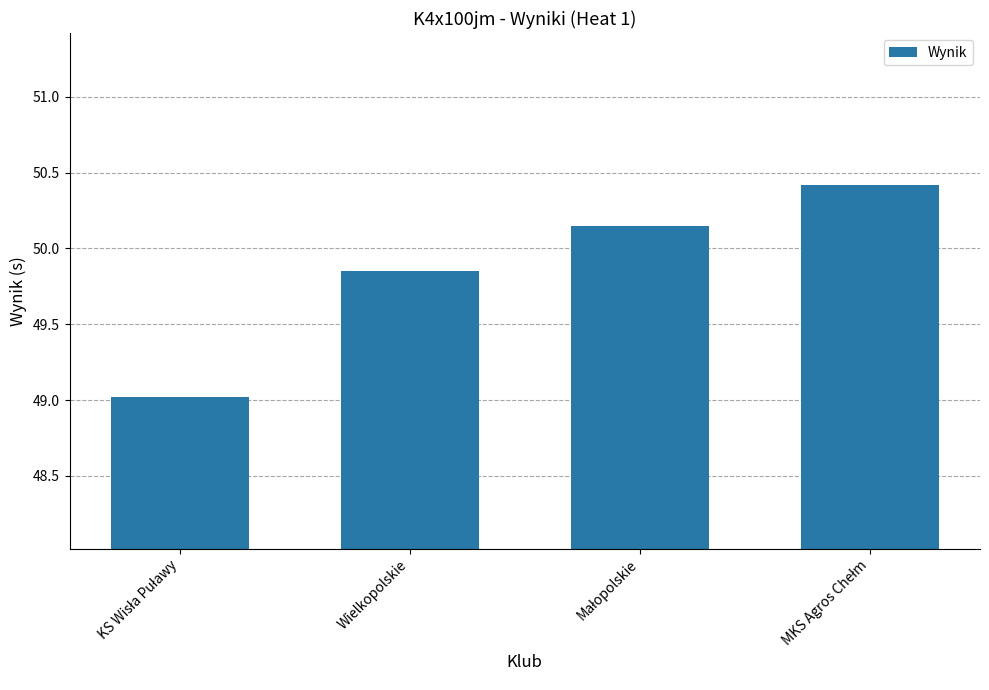

What is the greatest value displayed?

50.4